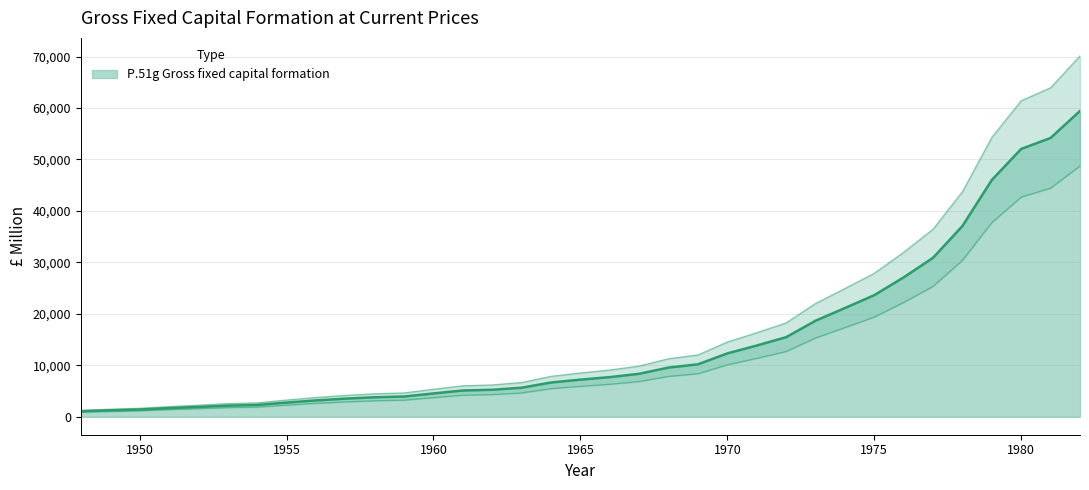

Reading right to left, transcribe all the data shown in this chart.

1982=59421	1981=54178	1980=52043	1979=46007	1978=37062	1977=30886	1976=27076	1975=23618	1974=21114	1973=18647	1972=15446	1971=13829	1970=12299	1969=10176	1968=9548	1967=8336	1966=7687	1965=7197	1964=6645	1963=5630	1962=5230	1961=5090	1960=4517	1959=3917	1958=3776	1957=3507	1956=3161	1955=2741	1954=2280	1953=2152	1952=1894	1951=1665	1950=1387	1949=1235	1948=1052